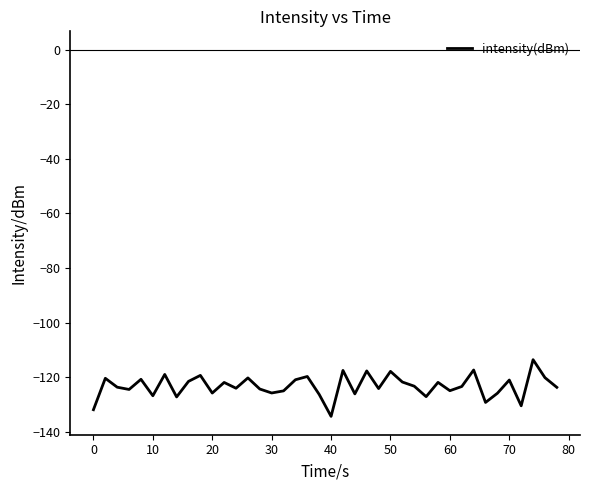

What is the smallest value displayed?

-134.4